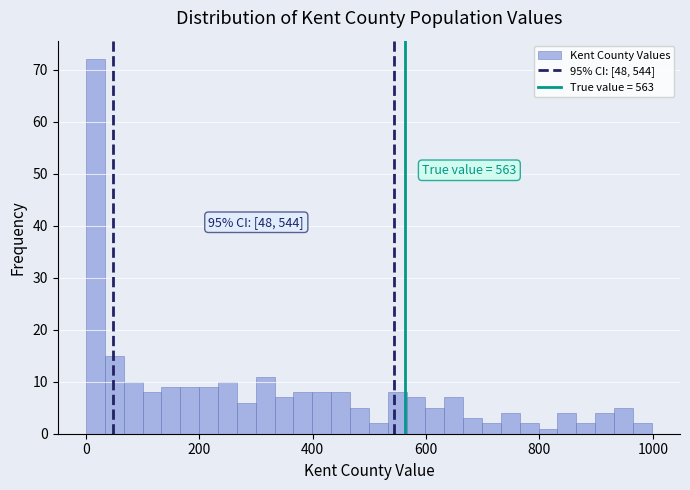

Read against the x-axis, roughly where is the centre of the tallest bar?

20